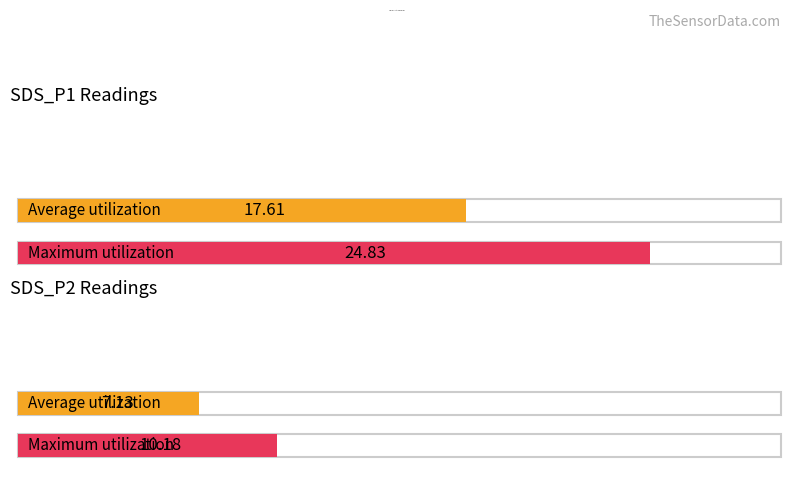

What are all the series names shown in the legend?

Average utilization, Maximum utilization